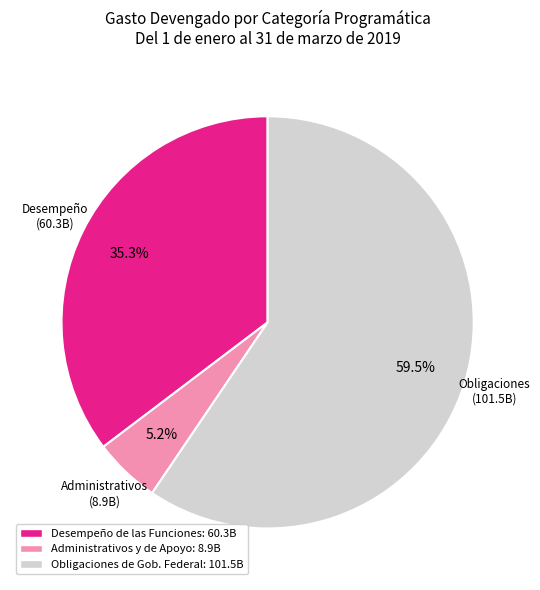

Count the number of slices in the pie.

3